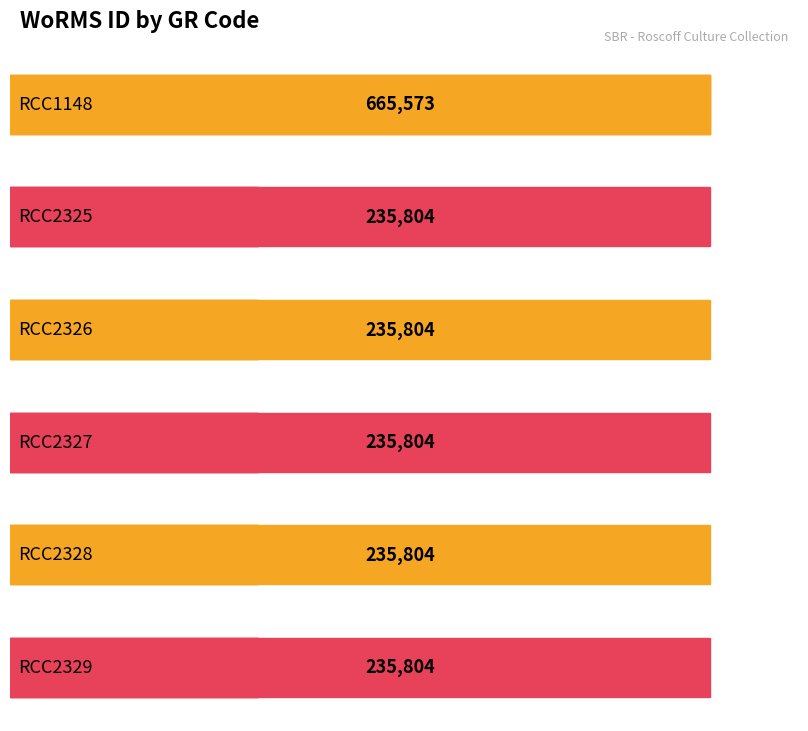

Reading left to right, transcribe all the data shown in this chart.

RCC1148=665573	RCC2325=235804	RCC2326=235804	RCC2327=235804	RCC2328=235804	RCC2329=235804